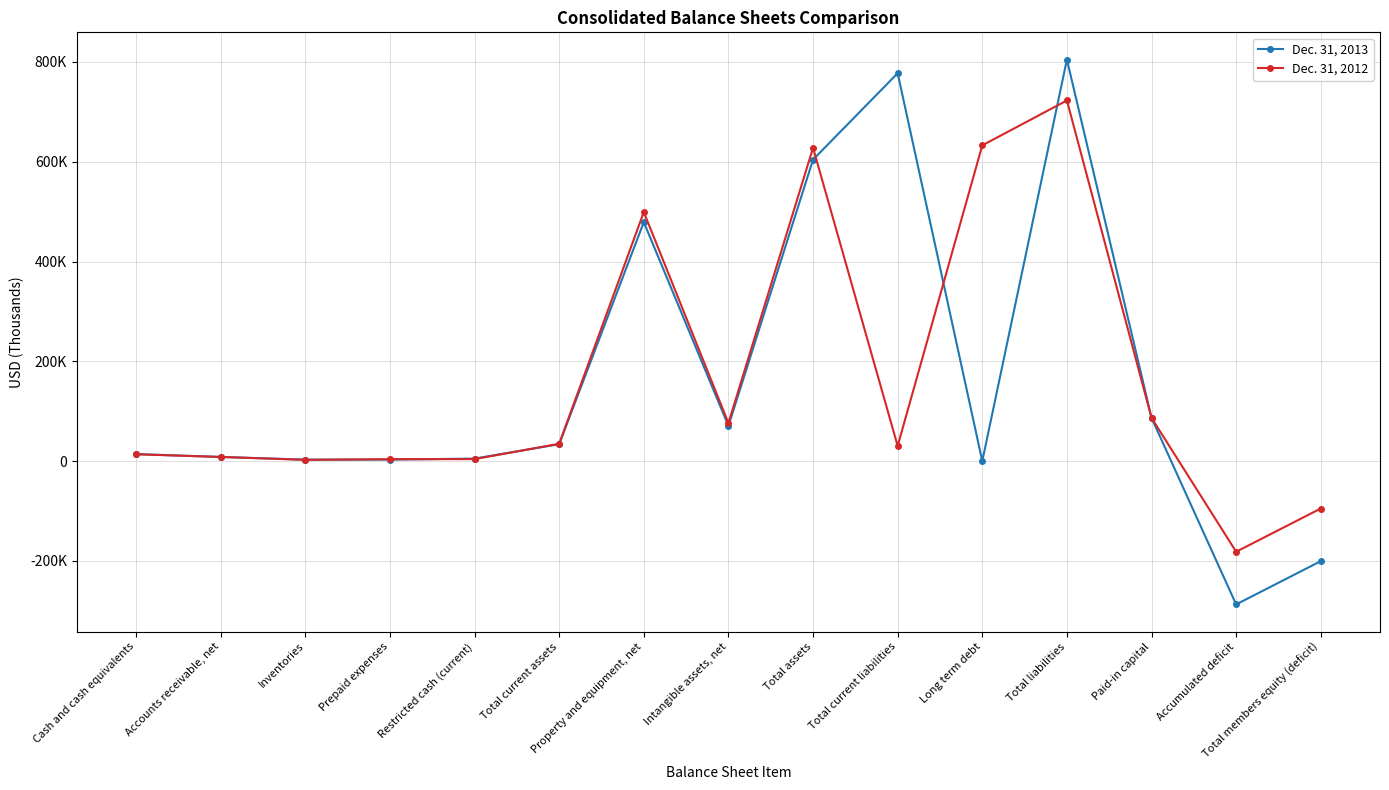

Which series has the largest range (max minus min)?

Dec. 31, 2013